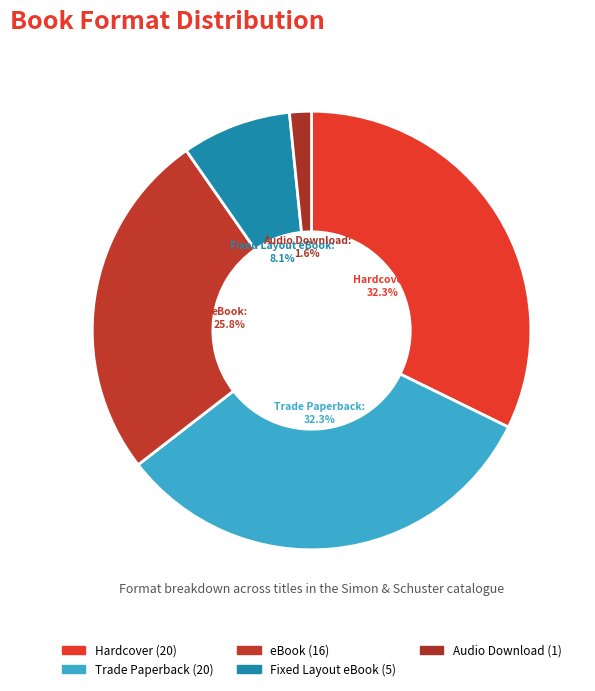

To the nearest percent, what is the difference between the Fixed Layout eBook and Hardcover slice percentages?

24%